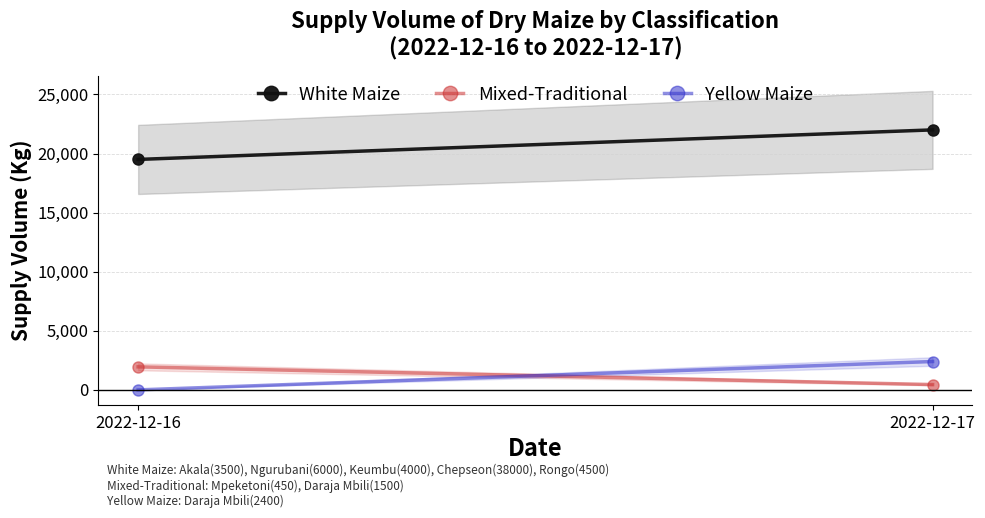

Which series has the largest total across all categories?

White Maize